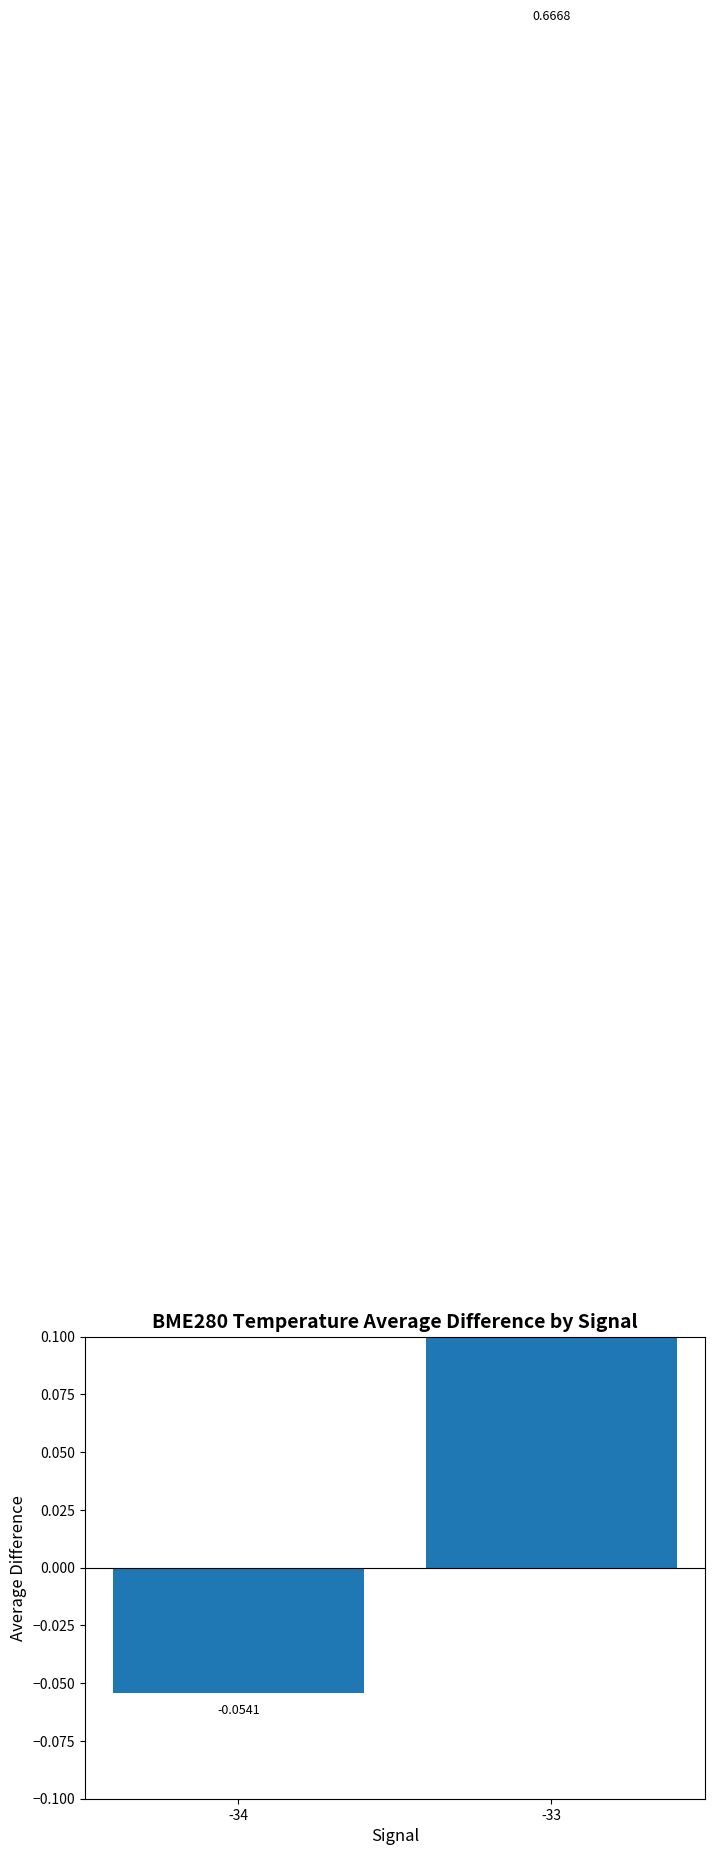

What is the value of the 2nd bar from the left?

0.7